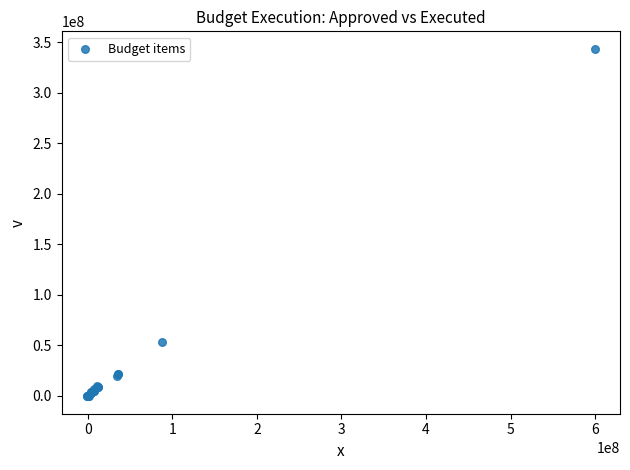

What Y value in the scatter plot is closest to 171414003?

53431717.0